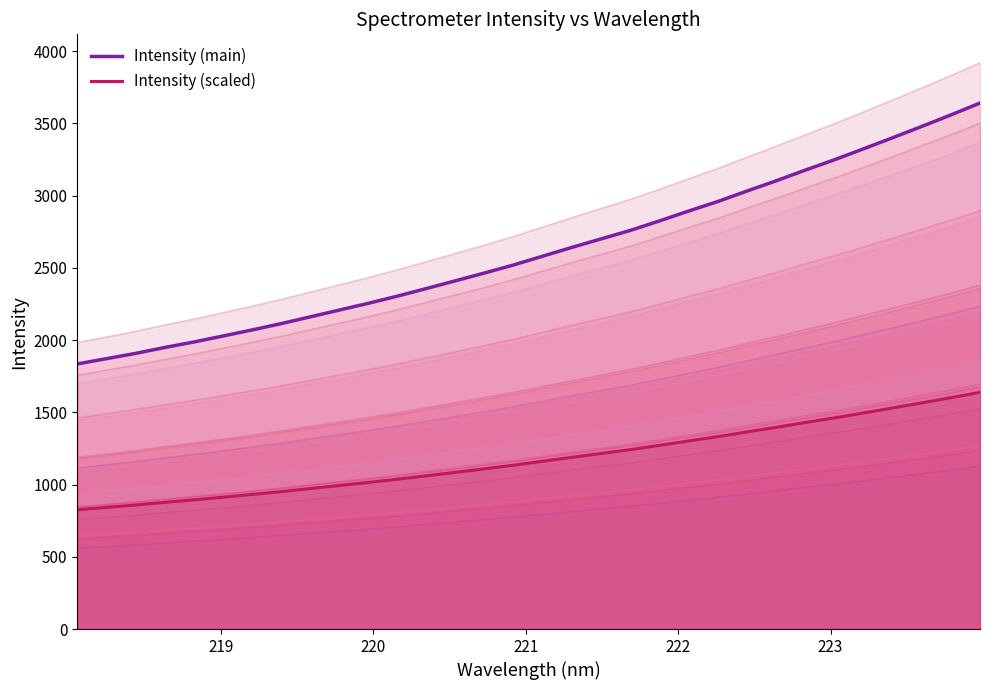

What is the sum of all Intensity (scaled) values?

37703.0